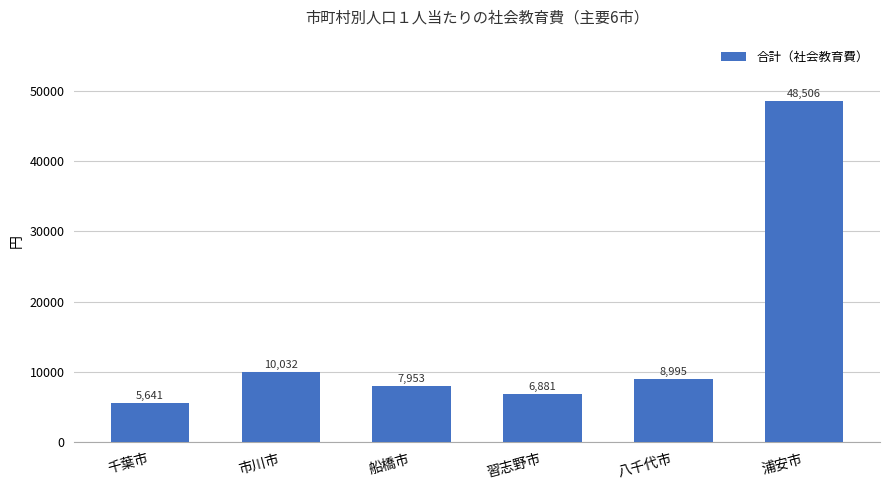

Where does the data first go above 8995?

市川市